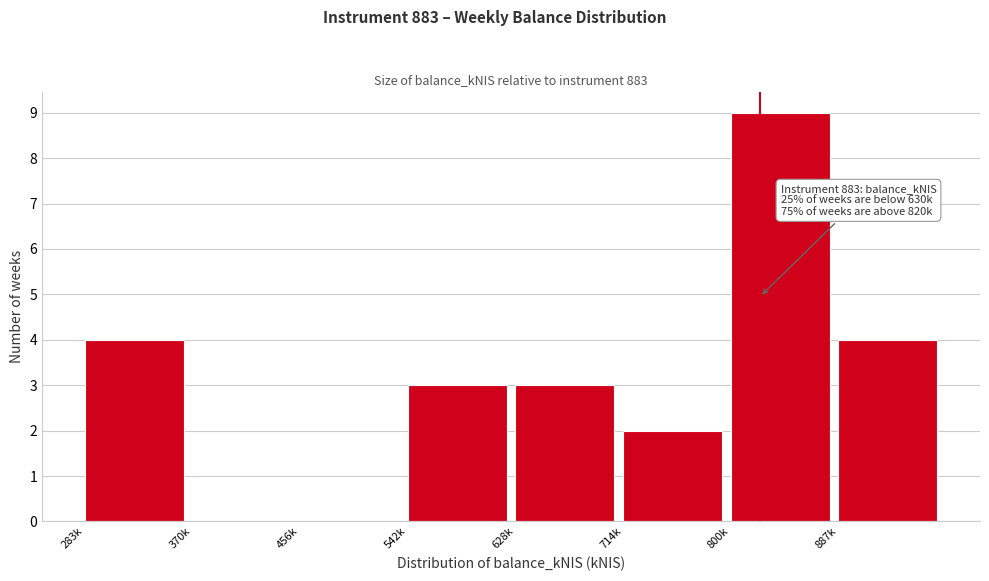

Reading left to right, extract all data points from this chart.

283k=4	370k=0	456k=0	542k=3	628k=3	714k=2	800k=9	887k=4